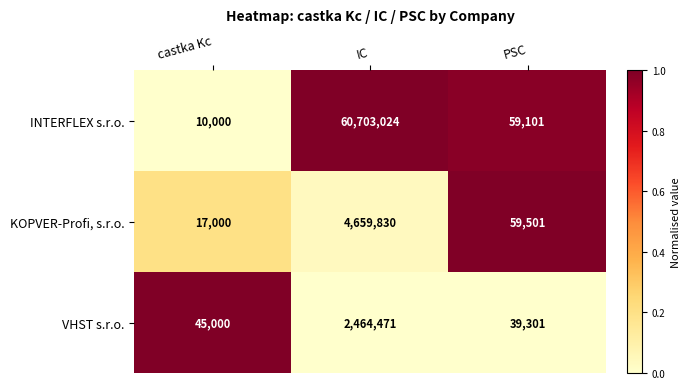

Reading right to left, list all the values displayed in this chart.

INTERFLEX s.r.o.: PSC=59101	IC=60703024	castka Kc=10000
KOPVER-Profi, s.r.o.: PSC=59501	IC=4659830	castka Kc=17000
VHST s.r.o.: PSC=39301	IC=2464471	castka Kc=45000